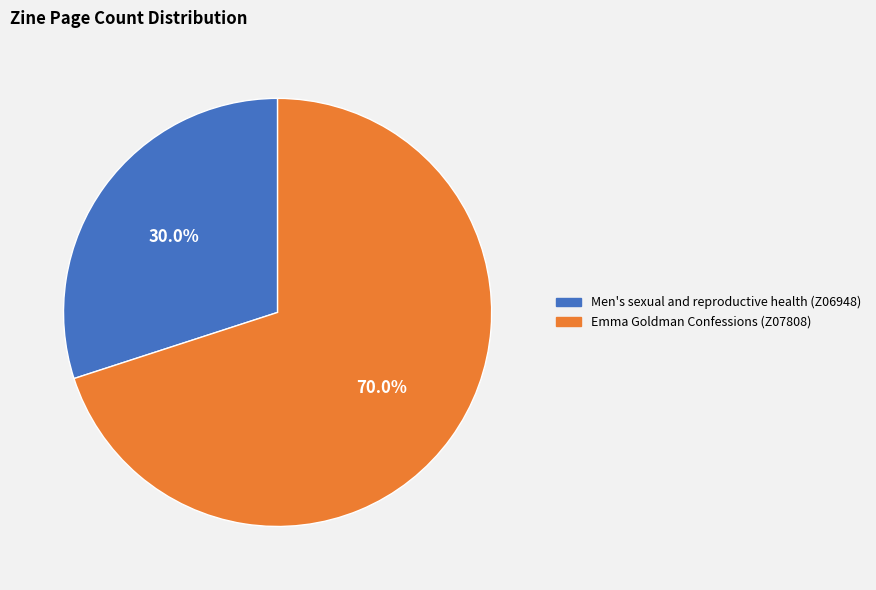

Which category has the smallest portion of the pie?

Men's sexual and reproductive health (Z06948)